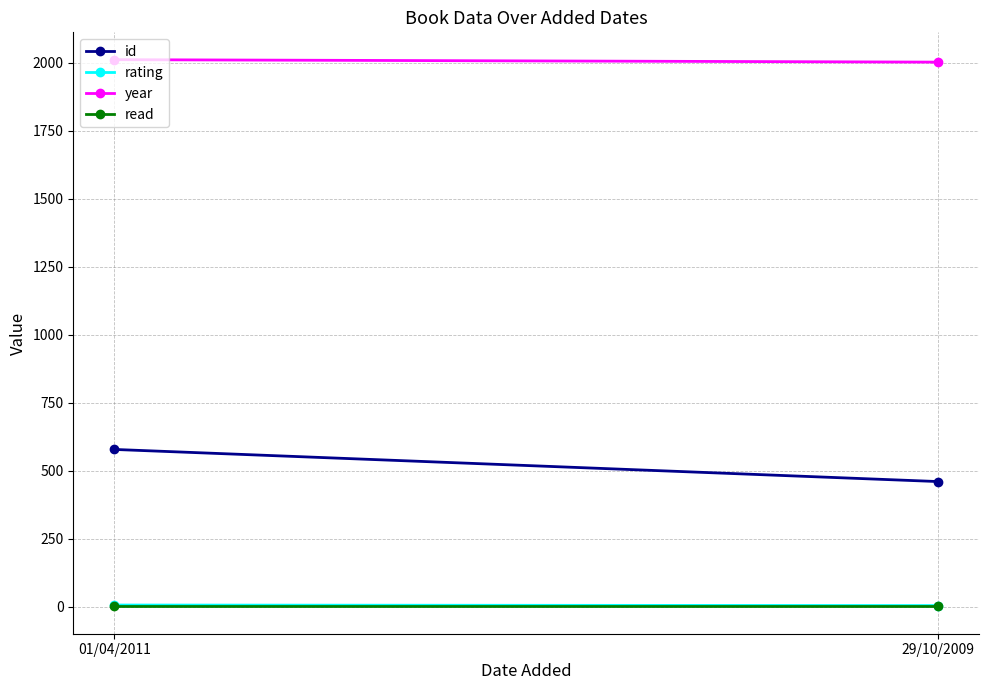

Rank the series by their maximum value, from highest to lowest.

year, id, rating, read